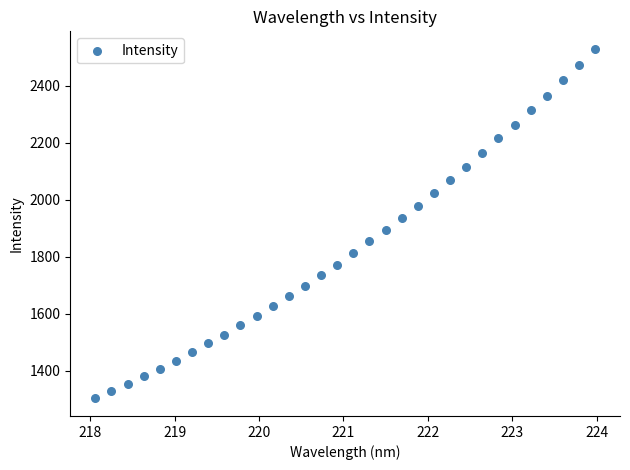

What is the range of X values (max minus min)?

5.9